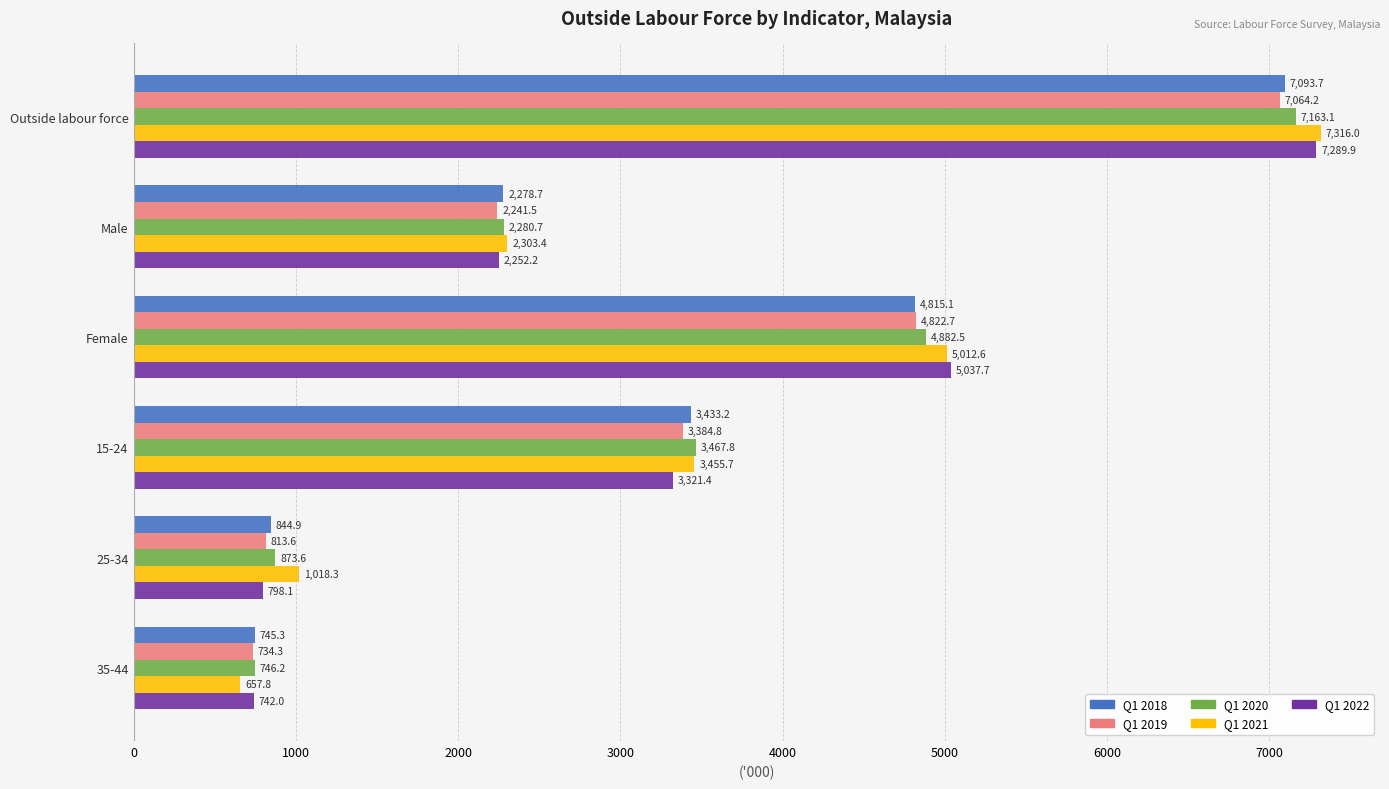

What is the sum of all Q1 2019 values?

19061.1